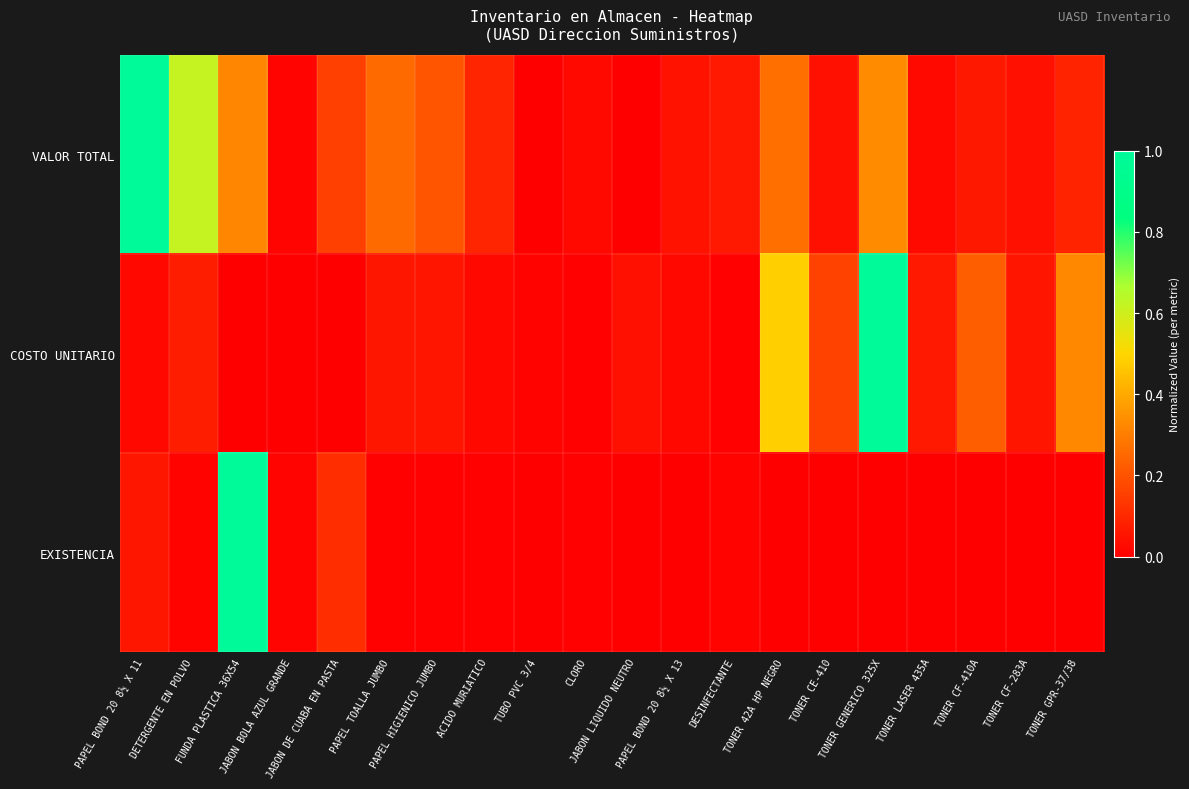

What is the maximum value shown in the chart?

1.0